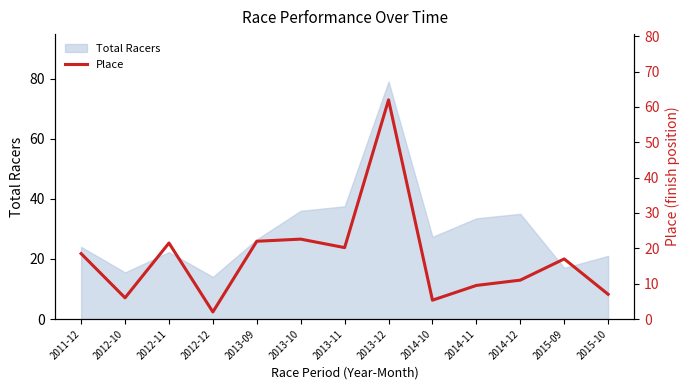

True or false: Total Racers has a value of 10.2 at 2015-09.

False